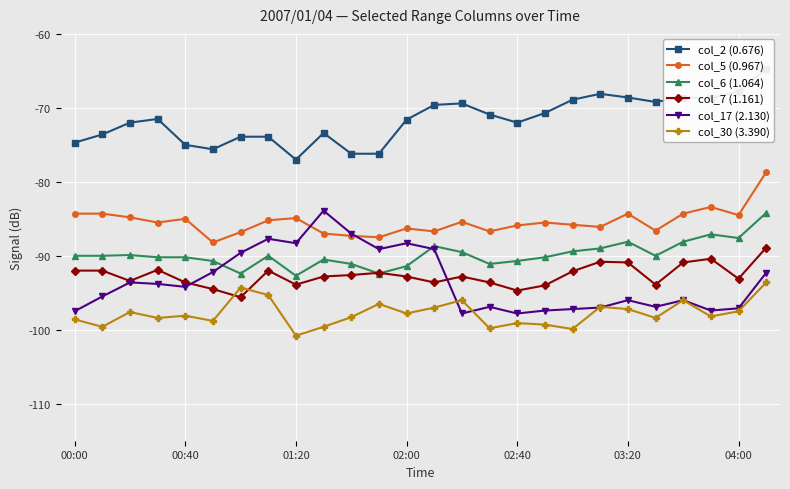

True or false: col_6 (1.064) has more than 2 interior local peaks.

True